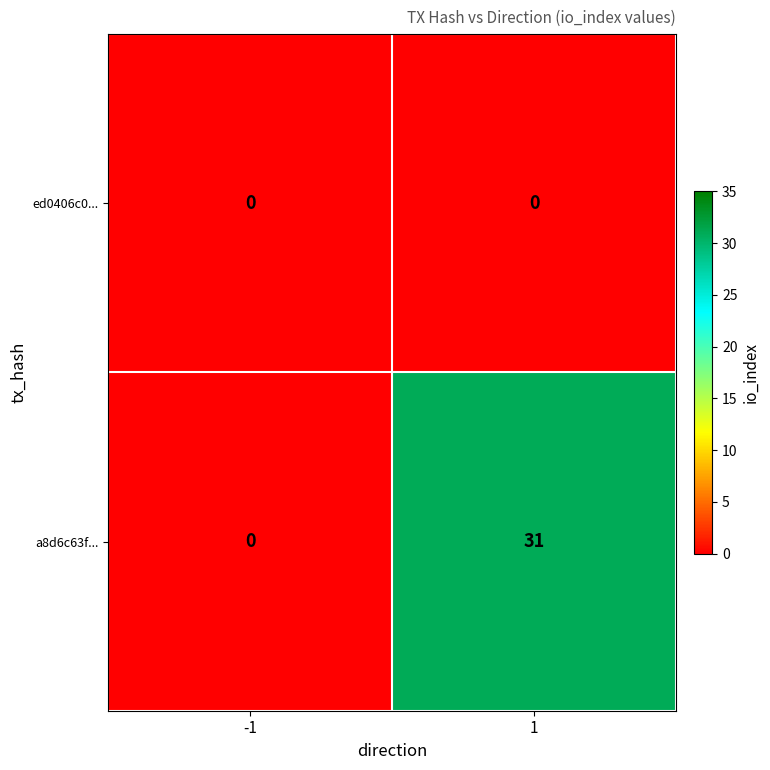

What is the difference between the highest and lowest values at 1?

31